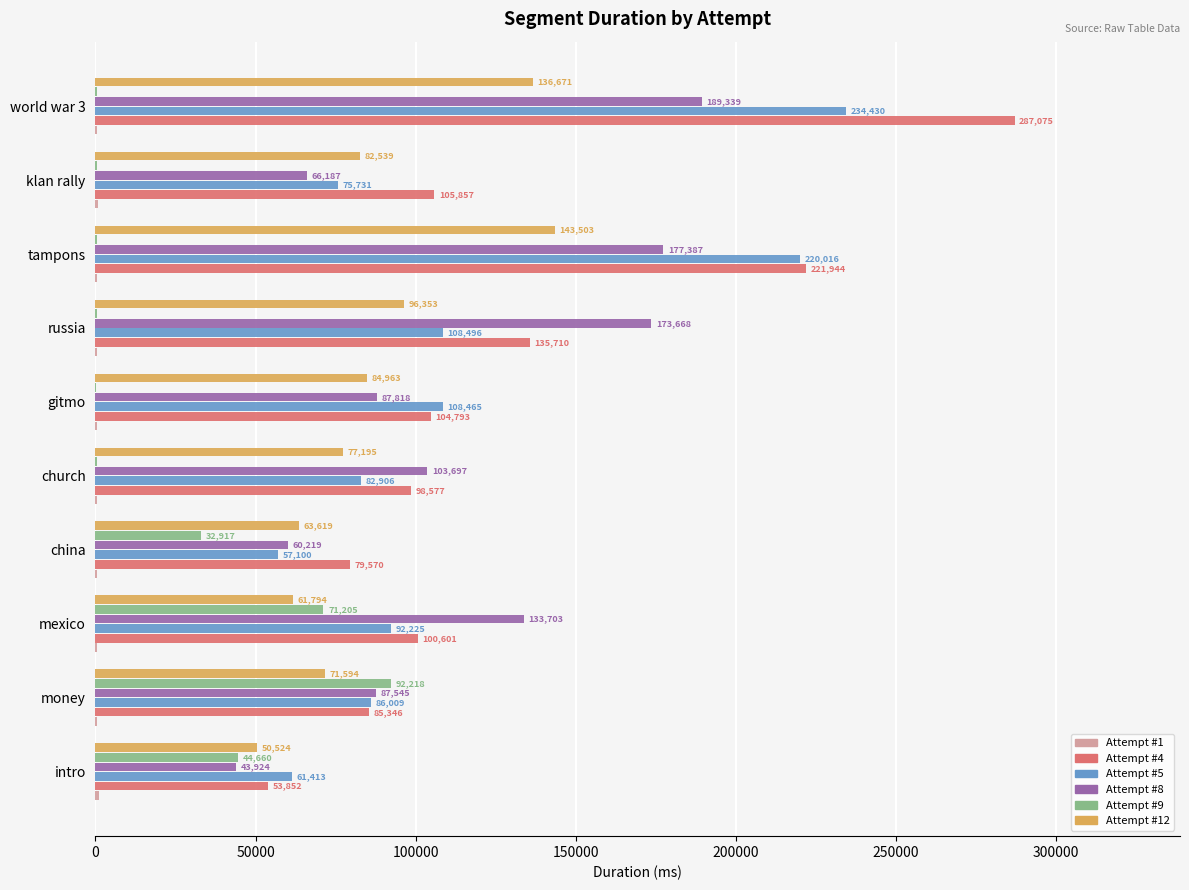

Between church and world war 3, which series saw the biggest shift?

Attempt #4